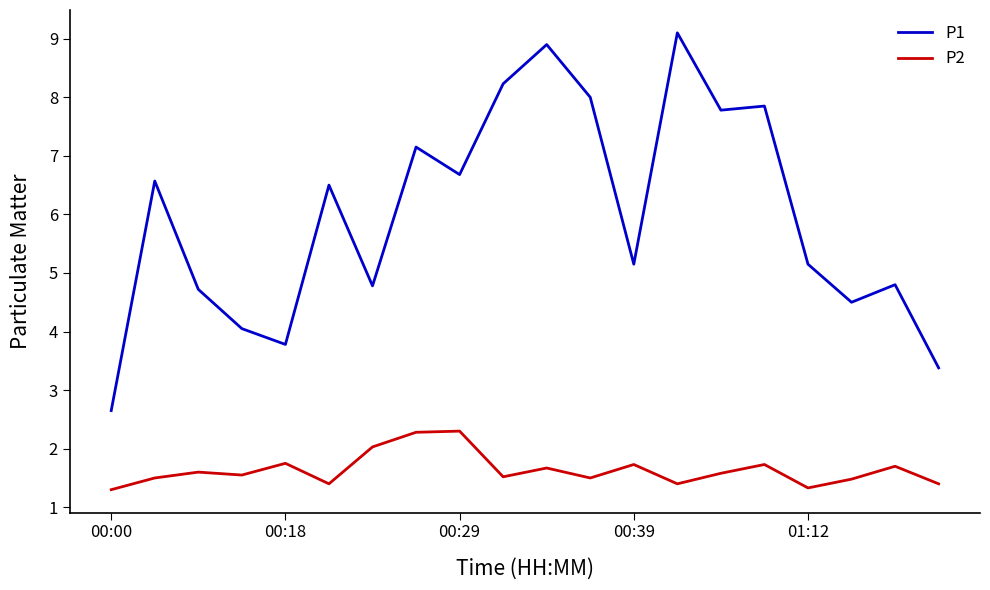

True or false: P1 and P2 cross at least once.

False